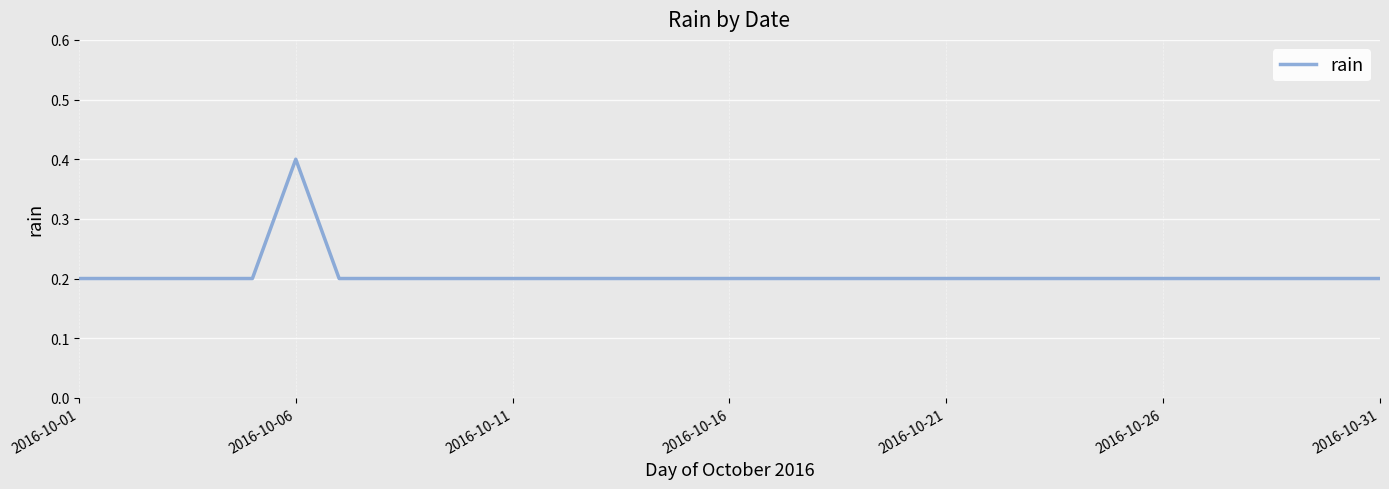

What is the maximum value shown in the chart?

0.4